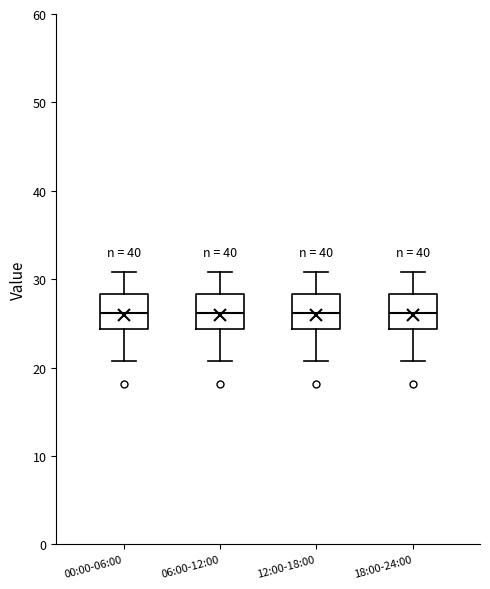

Reading left to right, transcribe this box plot: for each box, give where its median line is, the range the box spans, and where its two whiskers end, as read against the y-axis. The values are not printed on the chart, so give them approximately, as read against the axis.

00:00-06:00: median 26, box 24 to 28, whiskers 21 to 31
06:00-12:00: median 26, box 24 to 28, whiskers 21 to 31
12:00-18:00: median 26, box 24 to 28, whiskers 21 to 31
18:00-24:00: median 26, box 24 to 28, whiskers 21 to 31